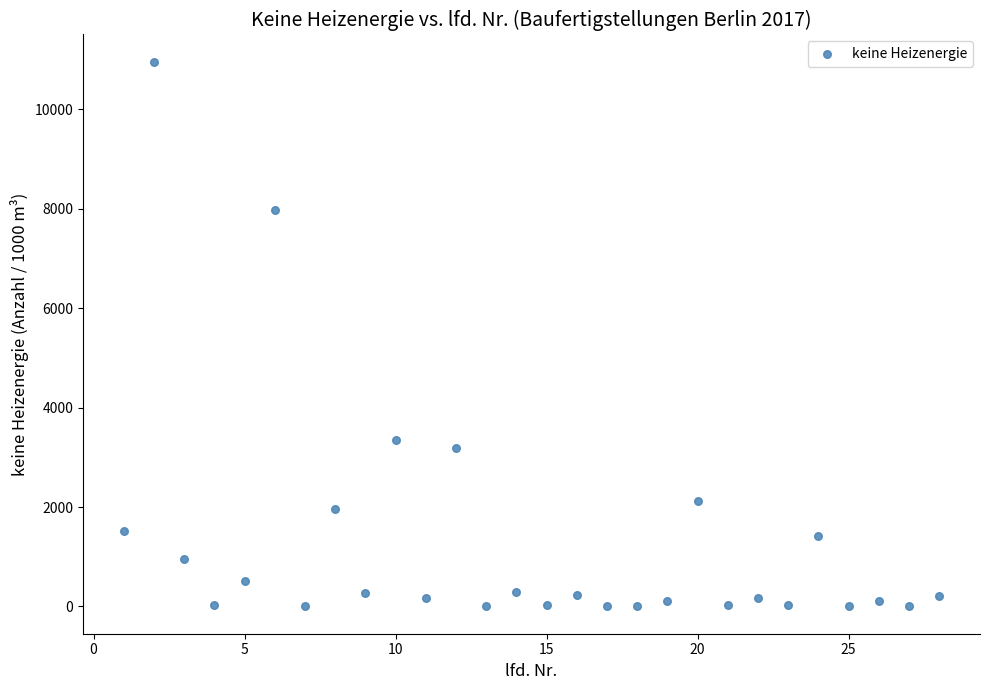

What Y value in the scatter plot is closest to 5476?

3355